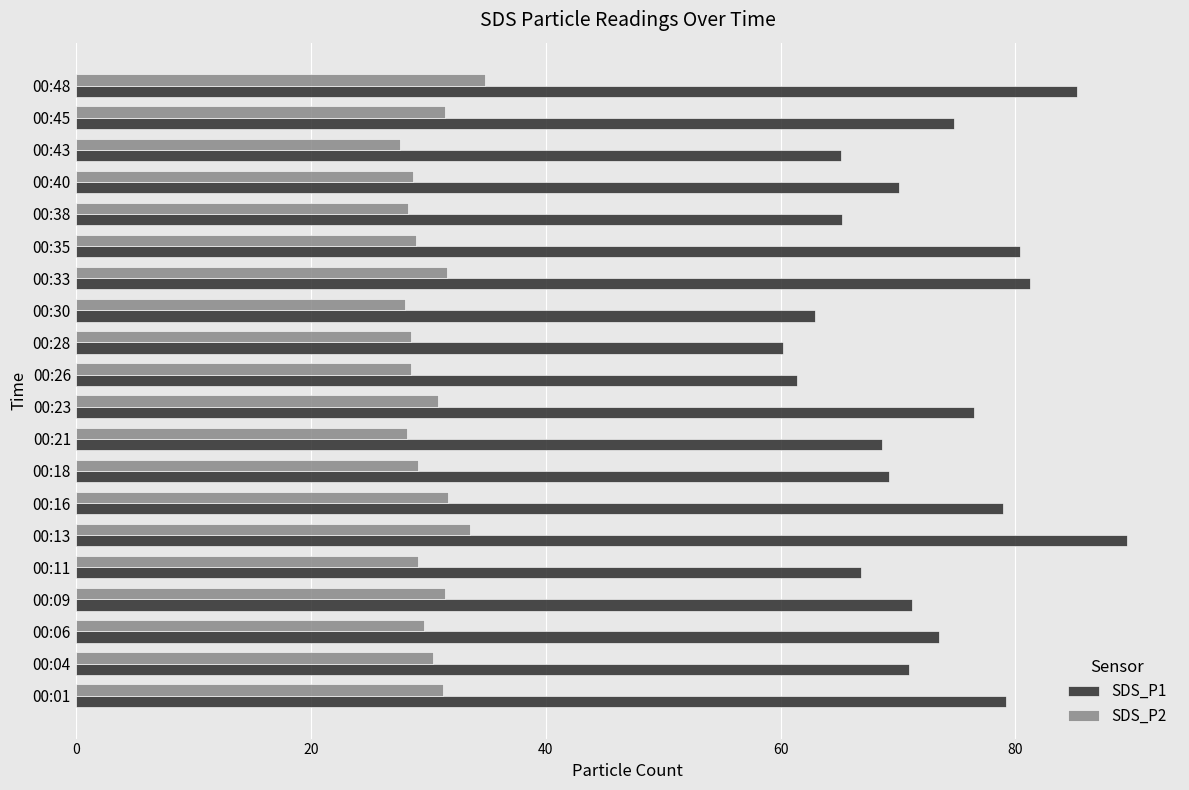

Rank the series by their average value, from highest to lowest.

SDS_P1, SDS_P2